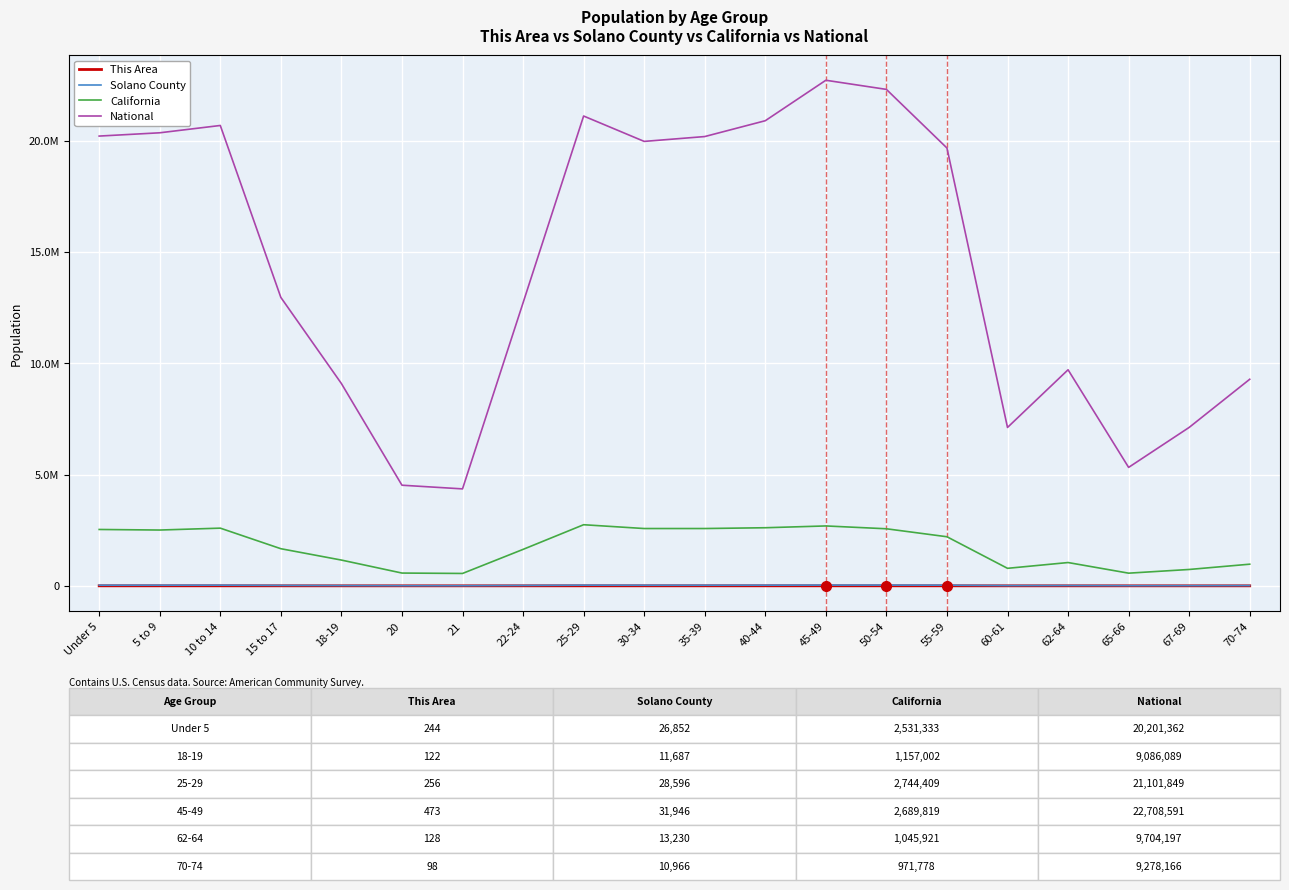

How many values in the This Area series exceed 240?

9